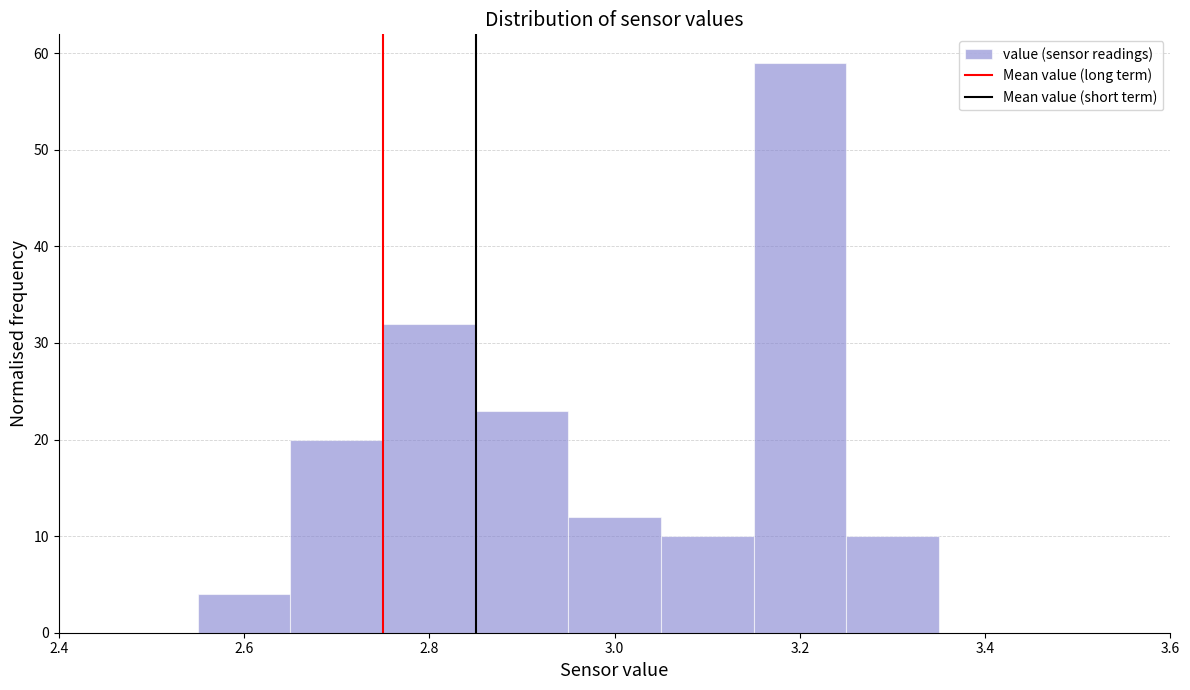

How tall is the bar that spans 2.85 to 2.95 on the x-axis? Neither the bar edges nor the heights are printed on the chart, so give them approximately, as read against the axes.

23